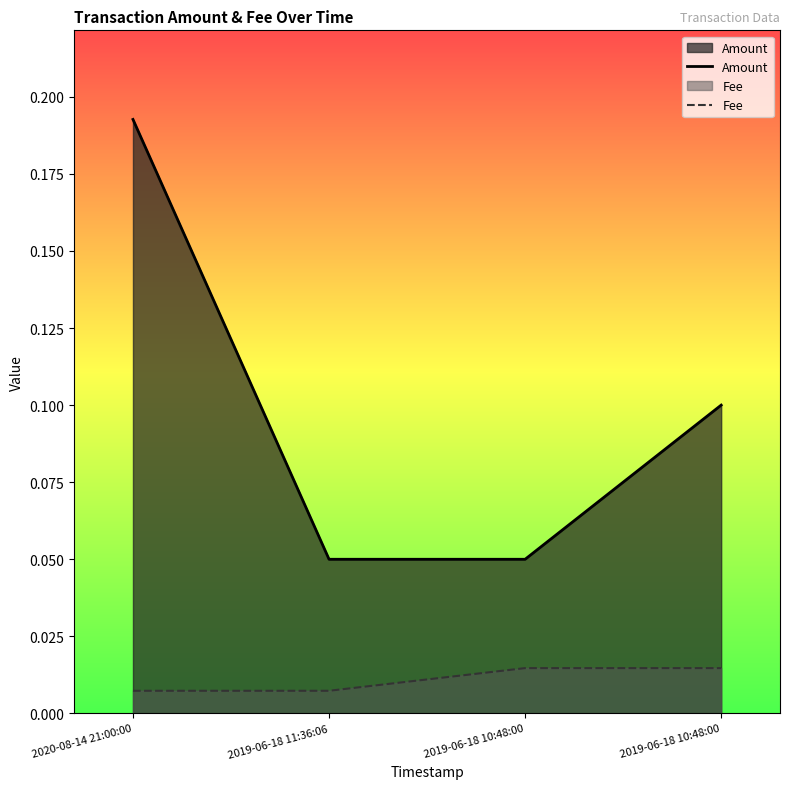

Reading left to right, extract all data points from this chart.

Amount: 0.2	0.1	0.1	0.1
Fee: 0.0	0.0	0.0	0.0